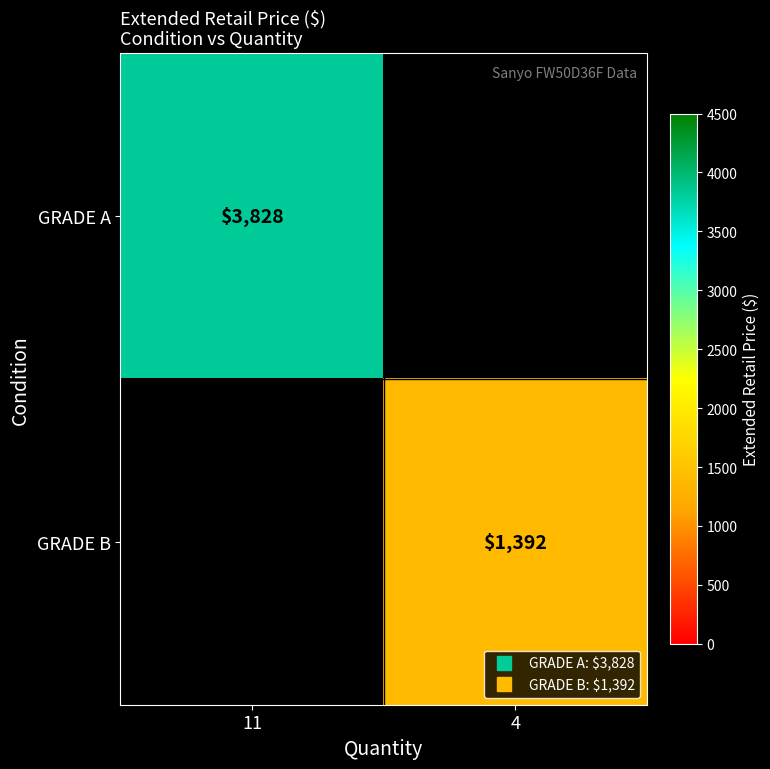

Which category has the lowest value in the GRADE A series?

11